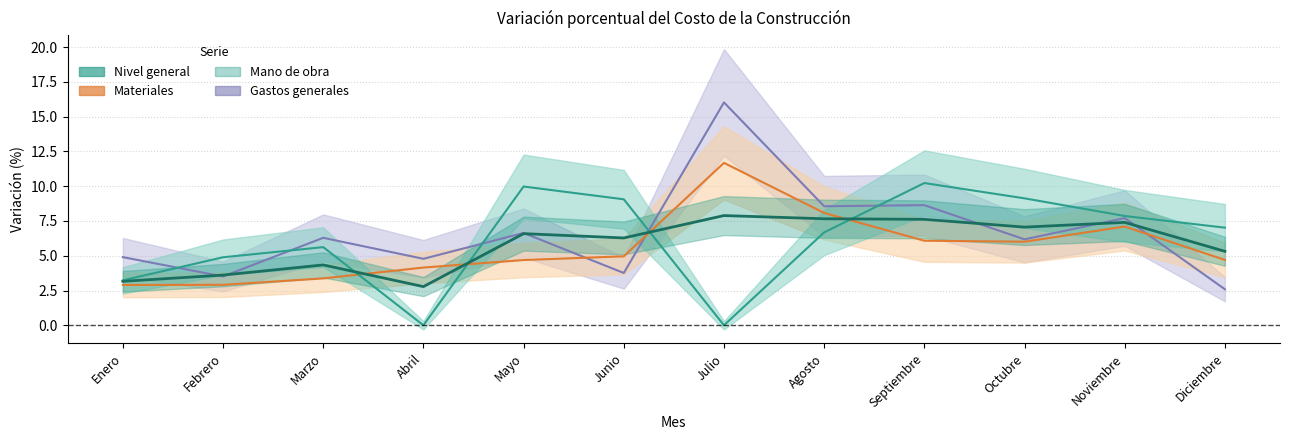

Reading right to left, what are all the values shown in this chart?

Nivel general: Diciembre=5.3	Noviembre=7.4	Octubre=7.1	Septiembre=7.6	Agosto=7.7	Julio=7.9	Junio=6.3	Mayo=6.6	Abril=2.8	Marzo=4.3	Febrero=3.6	Enero=3.2
Materiales: Diciembre=4.7	Noviembre=7.1	Octubre=6.0	Septiembre=6.1	Agosto=8.1	Julio=11.7	Junio=5.0	Mayo=4.7	Abril=4.2	Marzo=3.4	Febrero=2.9	Enero=2.9
Mano de obra: Diciembre=7.0	Noviembre=7.9	Octubre=9.1	Septiembre=10.2	Agosto=6.7	Julio=0.0	Junio=9.1	Mayo=10.0	Abril=0.0	Marzo=5.6	Febrero=4.9	Enero=3.2
Gastos generales: Diciembre=2.6	Noviembre=7.7	Octubre=6.2	Septiembre=8.6	Agosto=8.6	Julio=16.0	Junio=3.8	Mayo=6.6	Abril=4.8	Marzo=6.3	Febrero=3.5	Enero=4.9